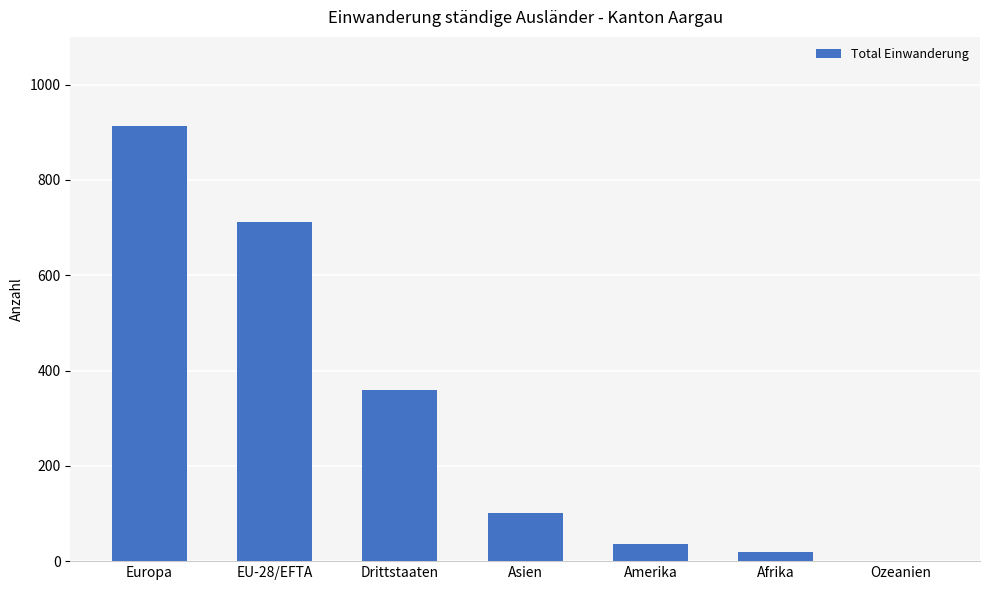

Is it true that the value at EU-28/EFTA is 215?

False